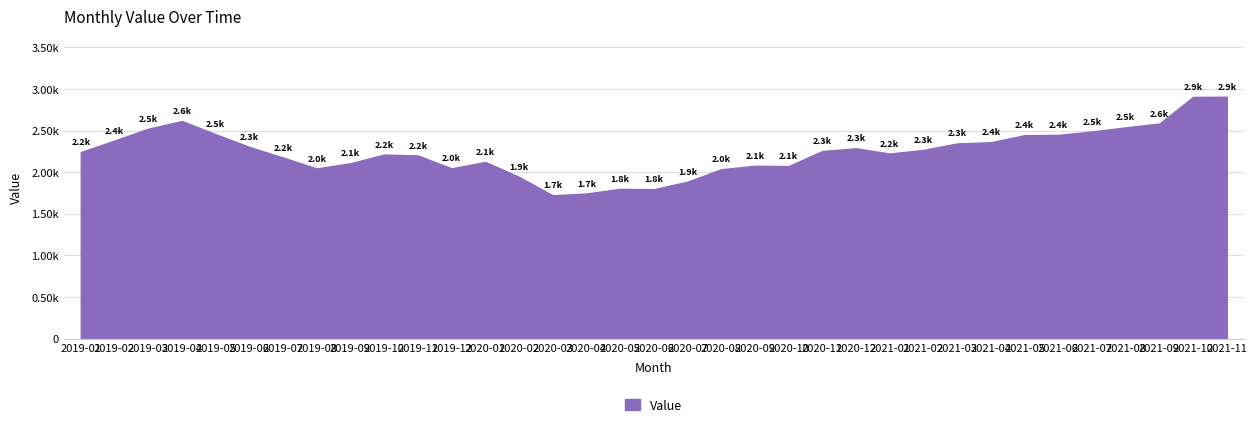

Does the chart have visible grid lines?

Yes